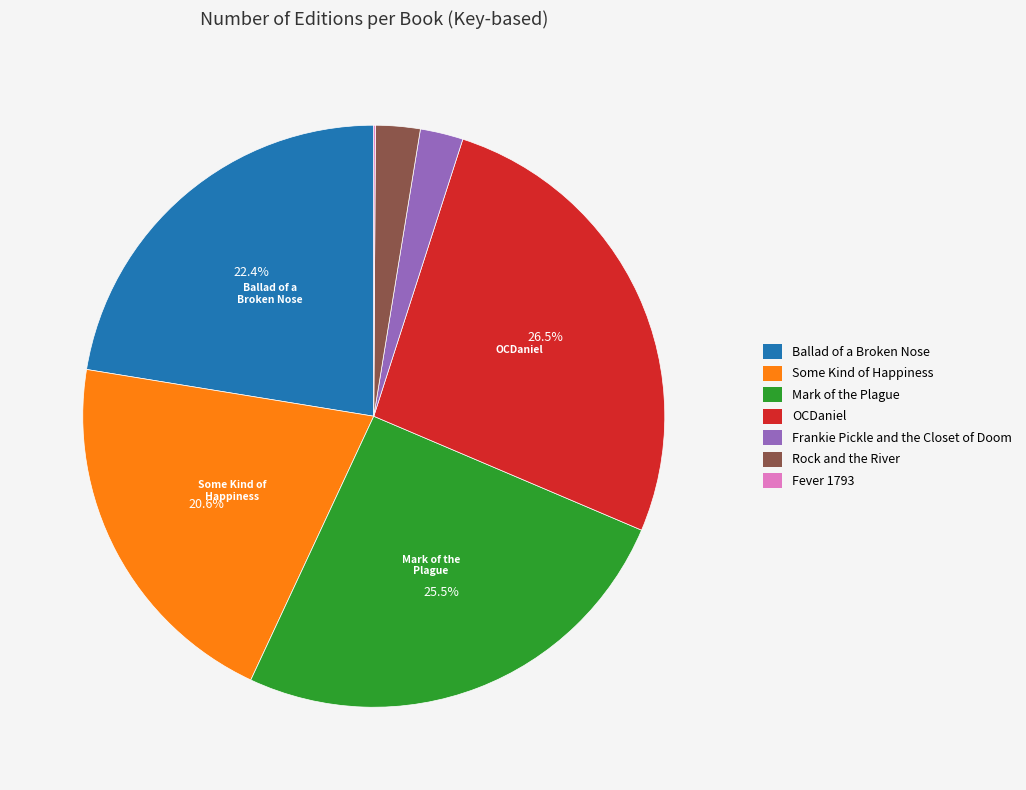

Which slice is the largest?

OCDaniel